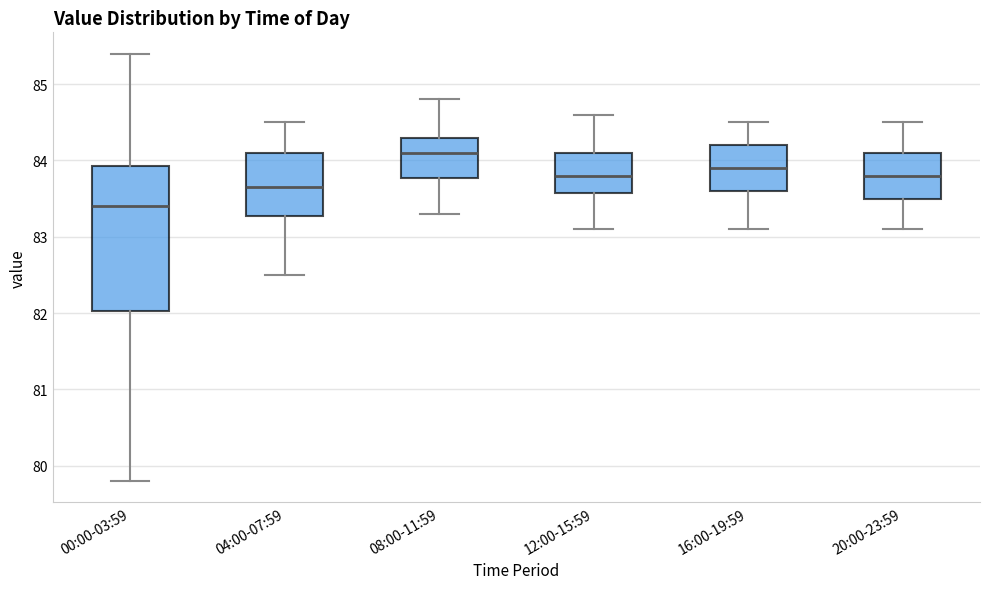

Which box has the lowest median line?

00:00-03:59